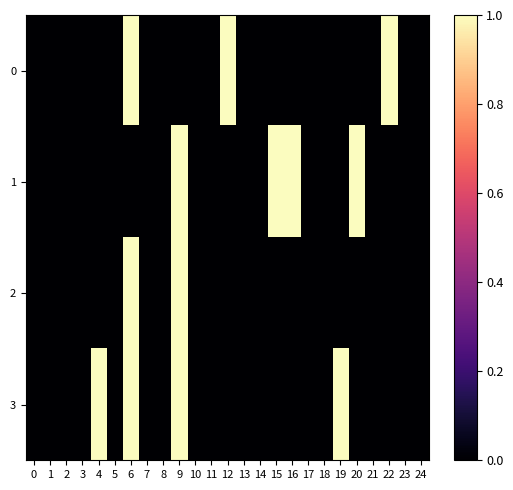

What is the total value across all series at 16?

1